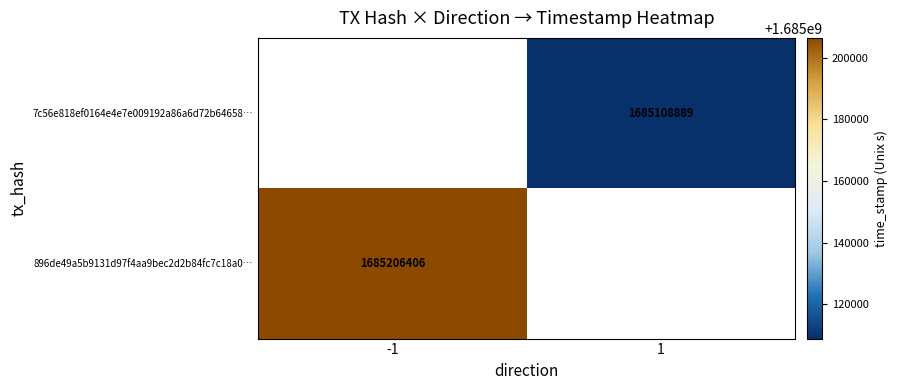

Count the number of categories in the chart.

2